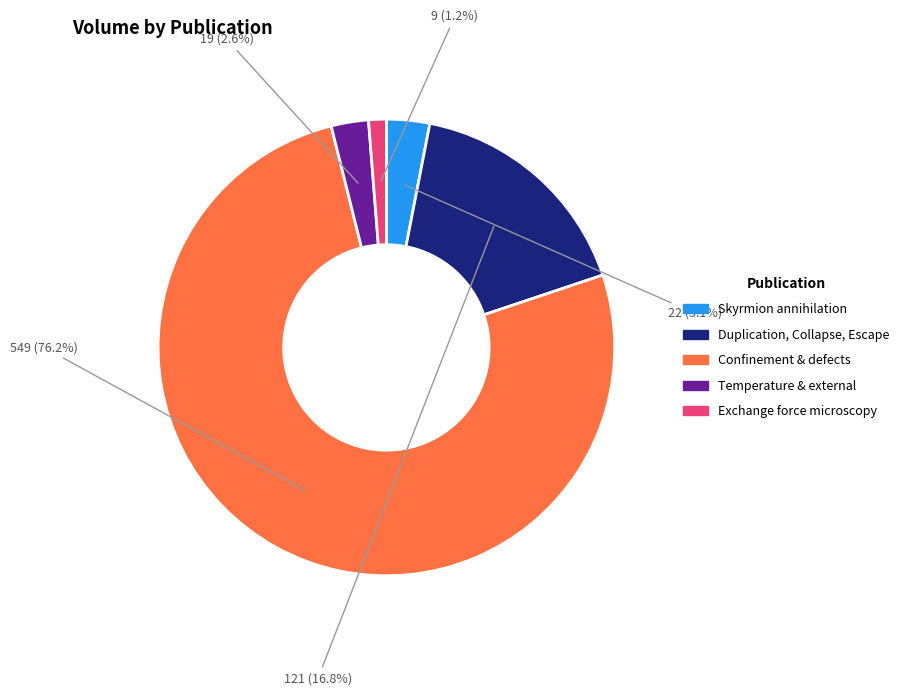

To the nearest percent, what is the average slice percentage?

20%